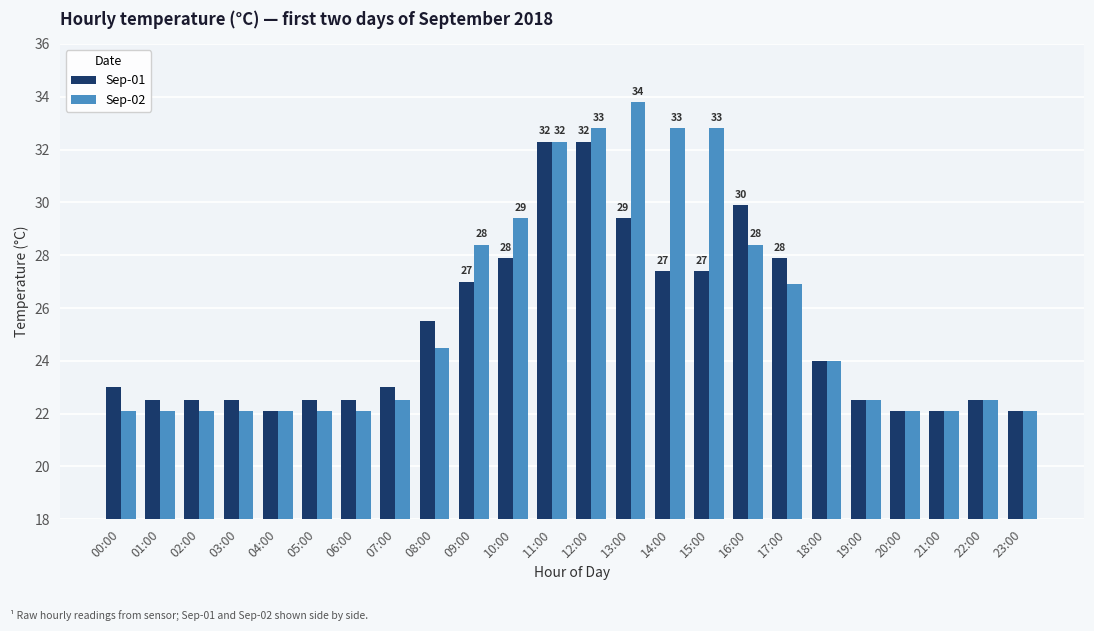

How many distinct data groups are displayed?

2